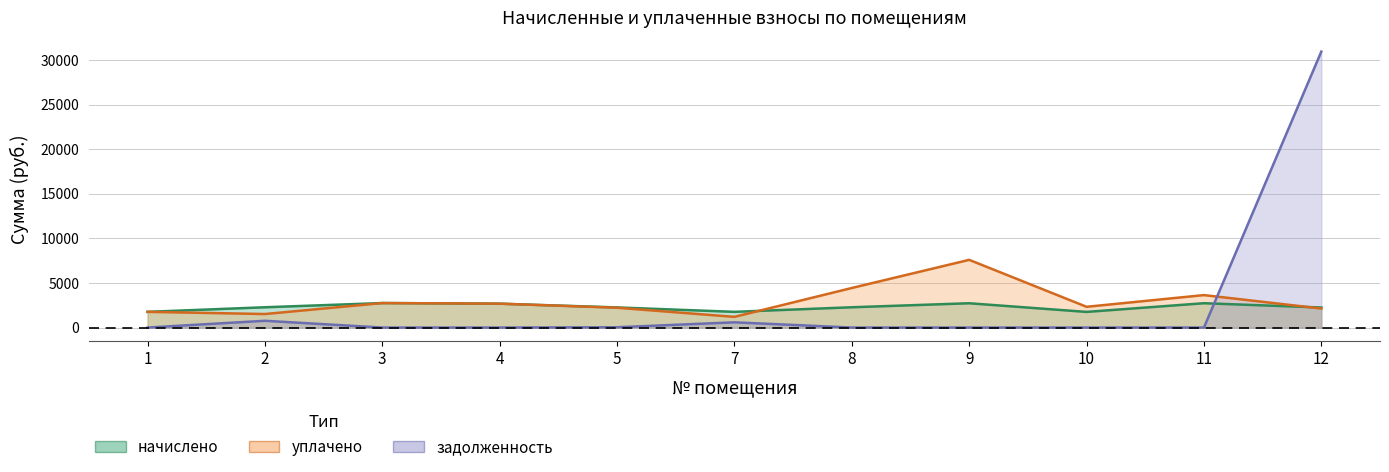

True or false: уплачено and начислено intersect in this chart.

True